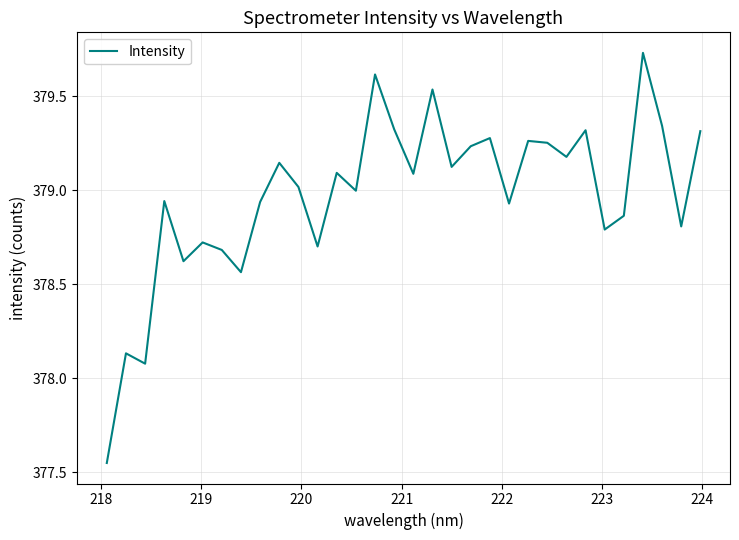

How many points are lower than both their immediate neighbors (excluding endpoints)?

11